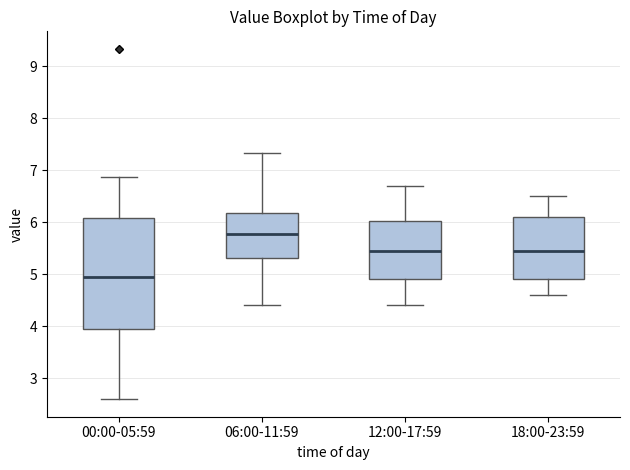

Which box's median line is the lowest?

00:00-05:59